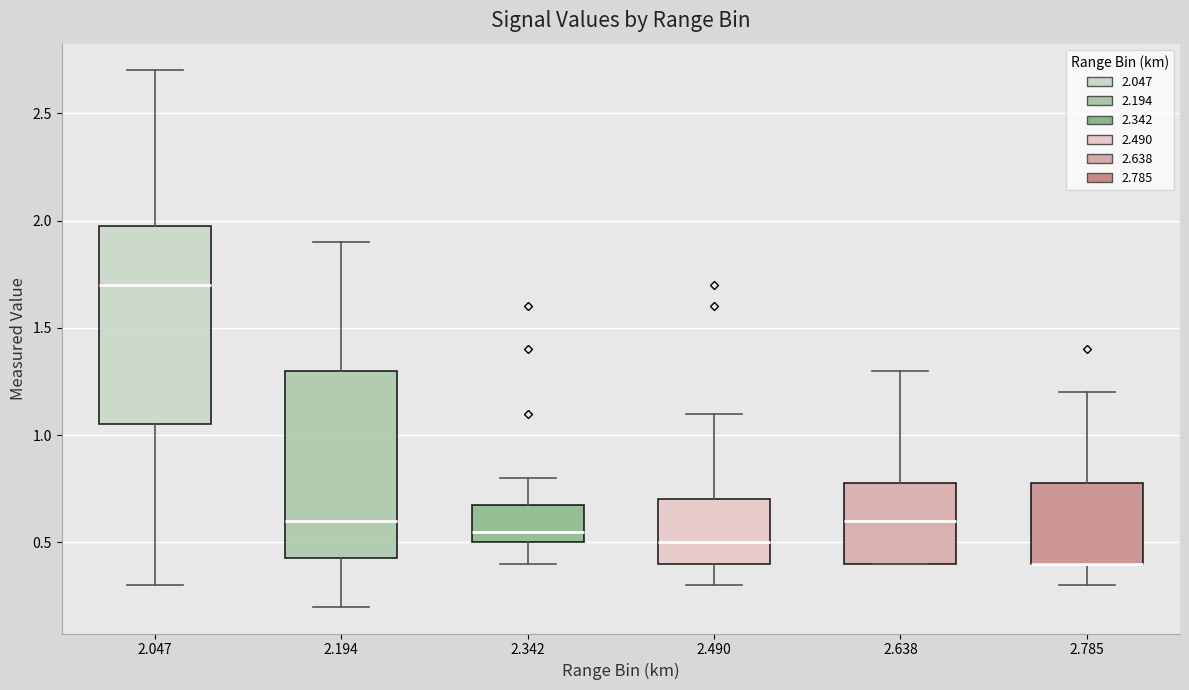

Reading left to right, transcribe this box plot: for each box, give where its median line is, the range the box spans, and where its two whiskers end, as read against the y-axis. The values are not printed on the chart, so give them approximately, as read against the axis.

2.047: median 1.70, box 1.05 to 2.00, whiskers 0.30 to 2.70
2.194: median 0.60, box 0.45 to 1.30, whiskers 0.20 to 1.90
2.342: median 0.55, box 0.50 to 0.70, whiskers 0.40 to 0.80
2.490: median 0.50, box 0.40 to 0.70, whiskers 0.30 to 1.10
2.638: median 0.60, box 0.40 to 0.80, whiskers 0.40 to 1.30
2.785: median 0.40 (drawn on the box's lower edge), box 0.40 to 0.80, whiskers 0.30 to 1.20